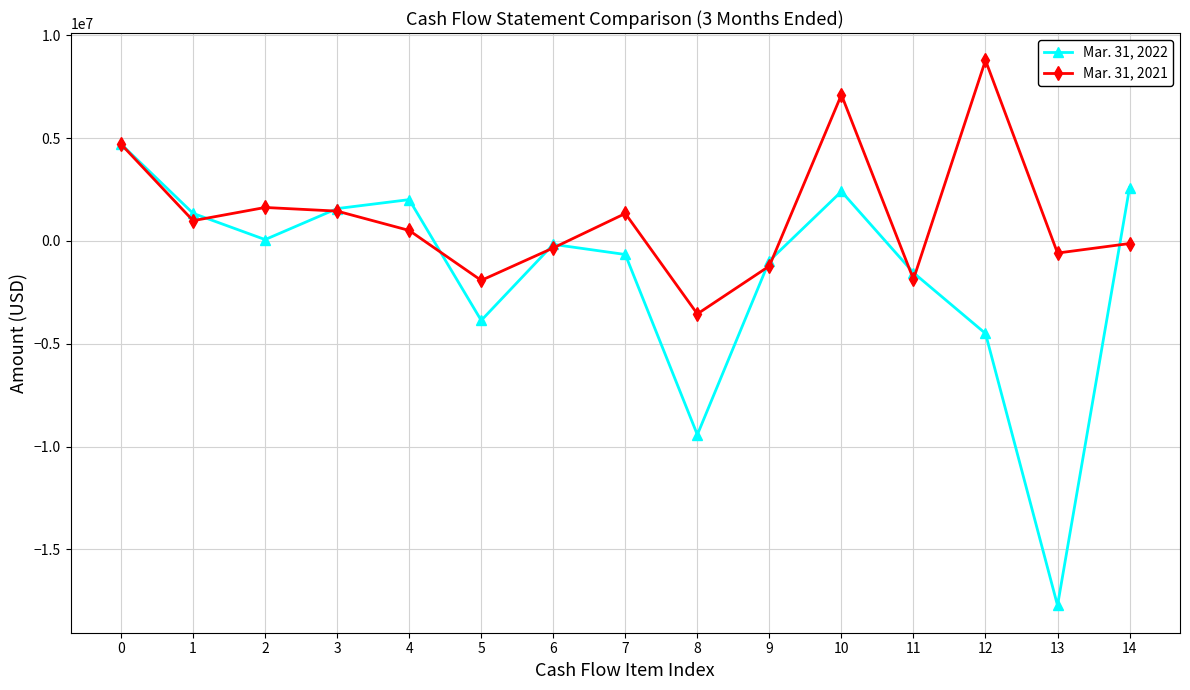

Is the value of Mar. 31, 2022 at 7 greater than the value of Mar. 31, 2021 at 7?

No